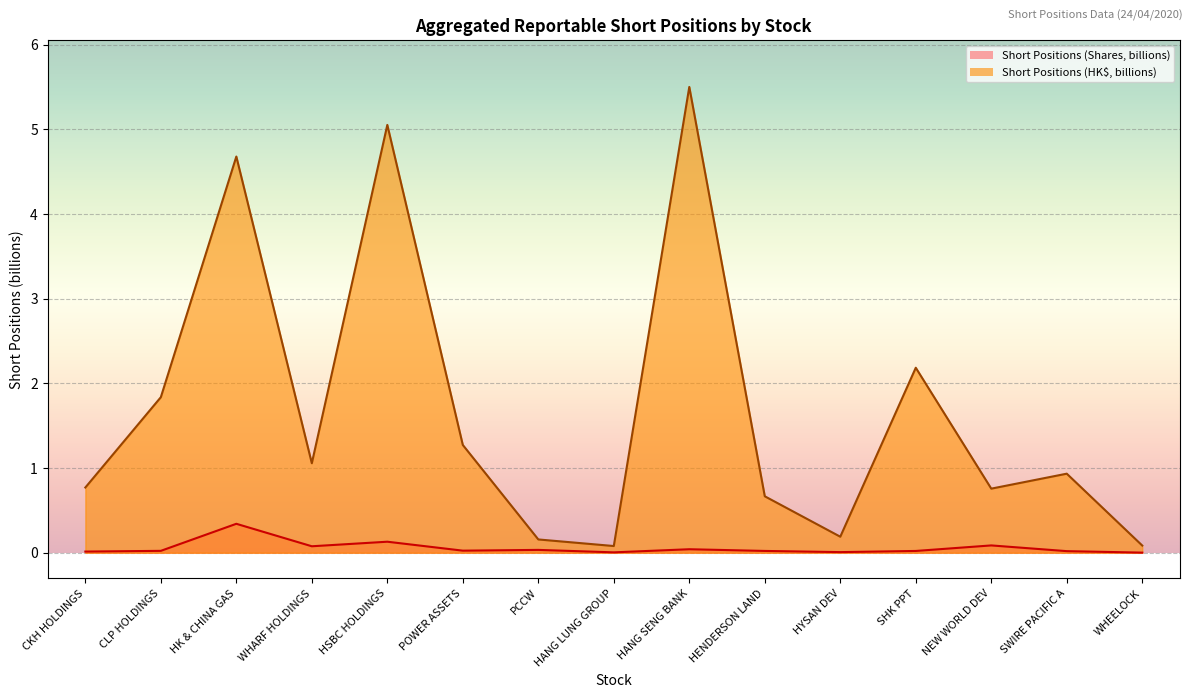

Which series has the largest range (max minus min)?

Short Positions (HK$, billions)